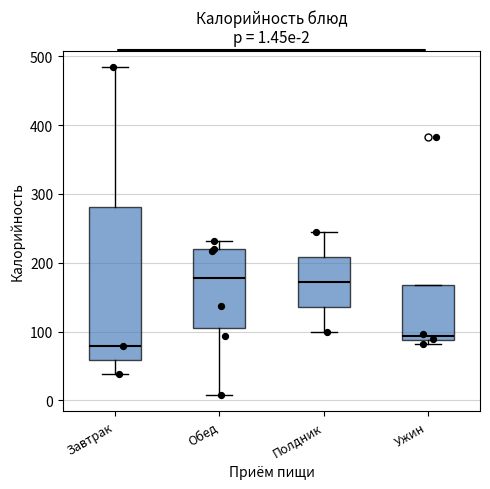

Comparing the boxes themselves (not the whiskers), which one is the tallest?

Завтрак